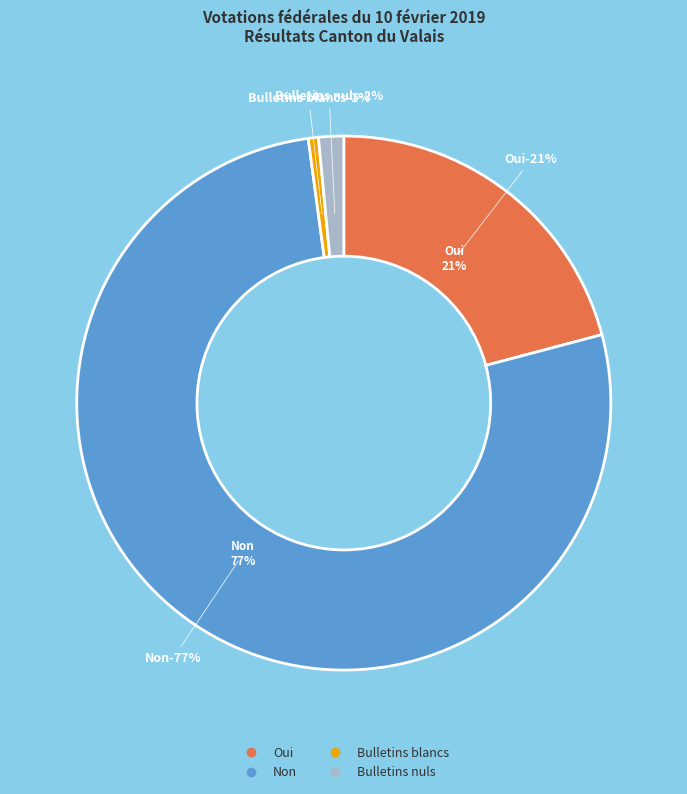

Combined, do Bulletins nuls and Oui account for over 50%?

No